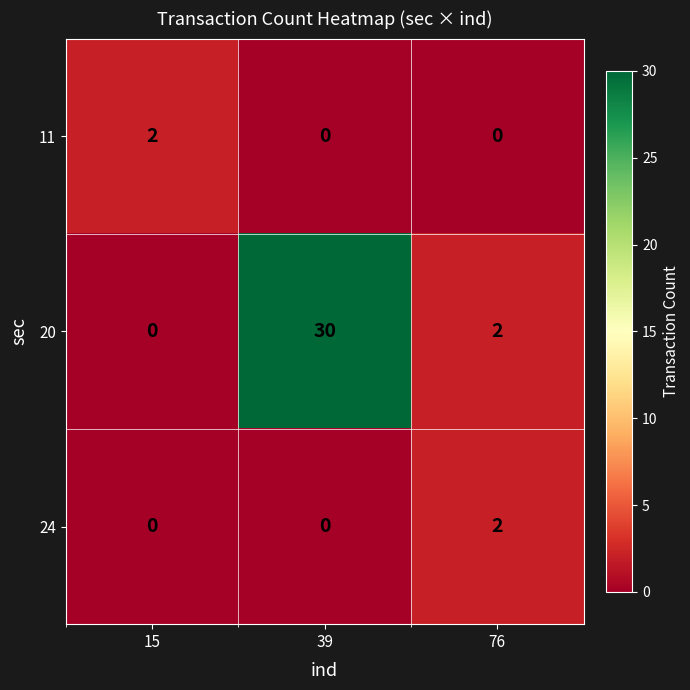

The 20 series shows 2 at 76. True or false?

True